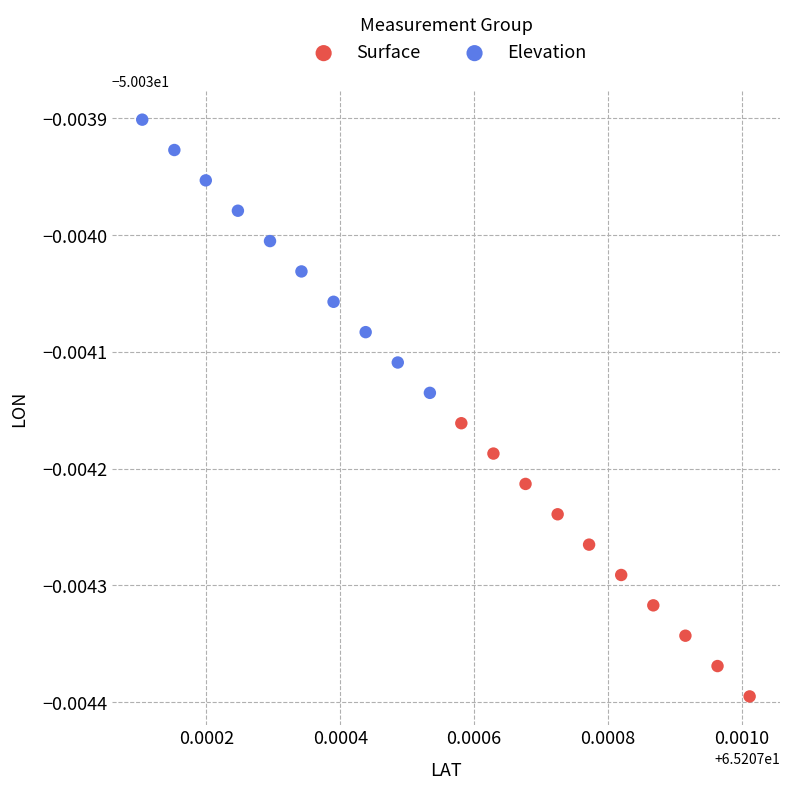

Which series reaches the minimum Y coordinate?

Surface